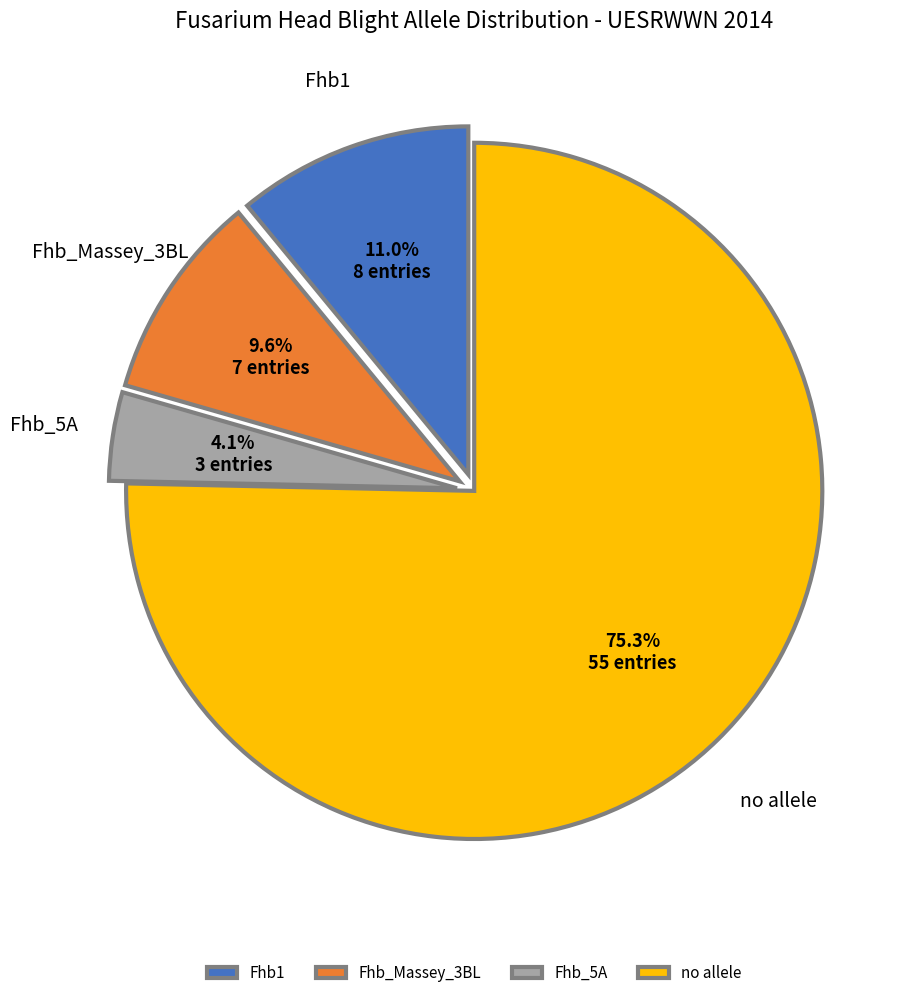

To the nearest percent, what is the combined percentage of Fhb_Massey_3BL and Fhb_5A?

14%